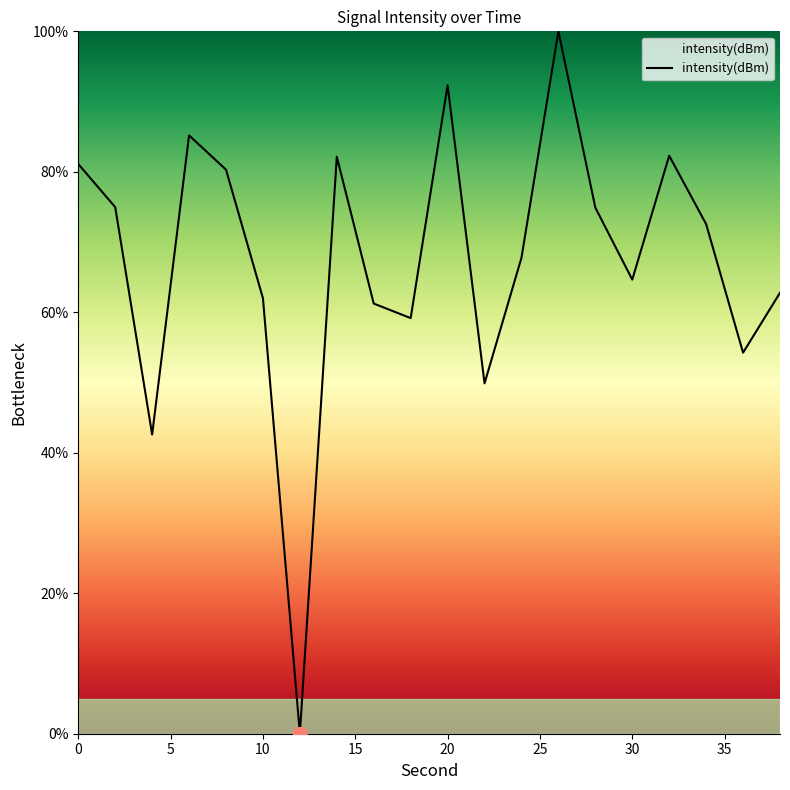

What is the greatest value displayed?

100.0